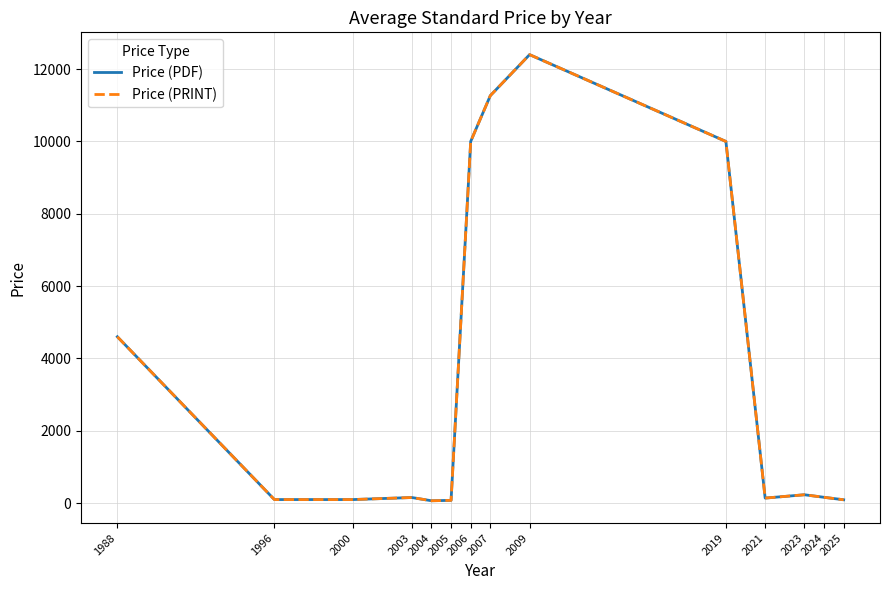

Between 2000 and 2019, which series saw the biggest shift?

Price (PDF)